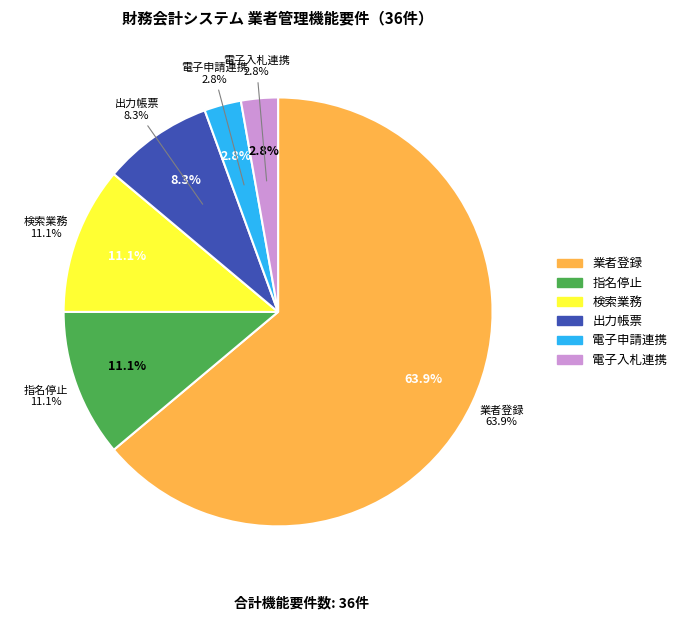

Combined, do 電子入札連携 and 出力帳票 account for over 50%?

No